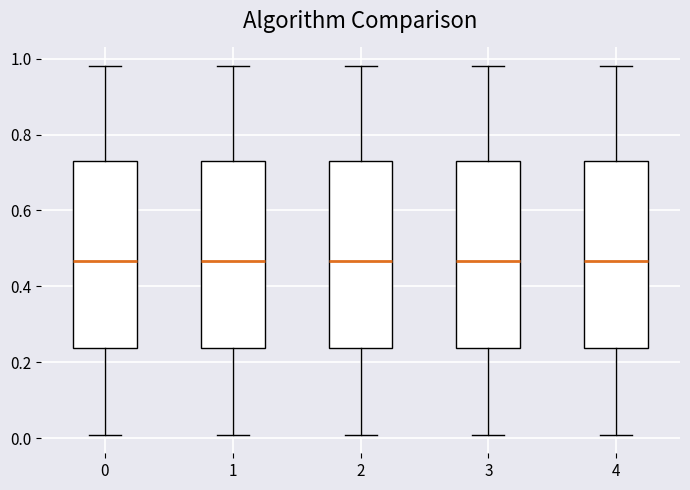

Where does the upper whisker of the box at x = 4 end on the y-axis? The values are not printed on the chart, so give them approximately, as read against the axis.

0.98